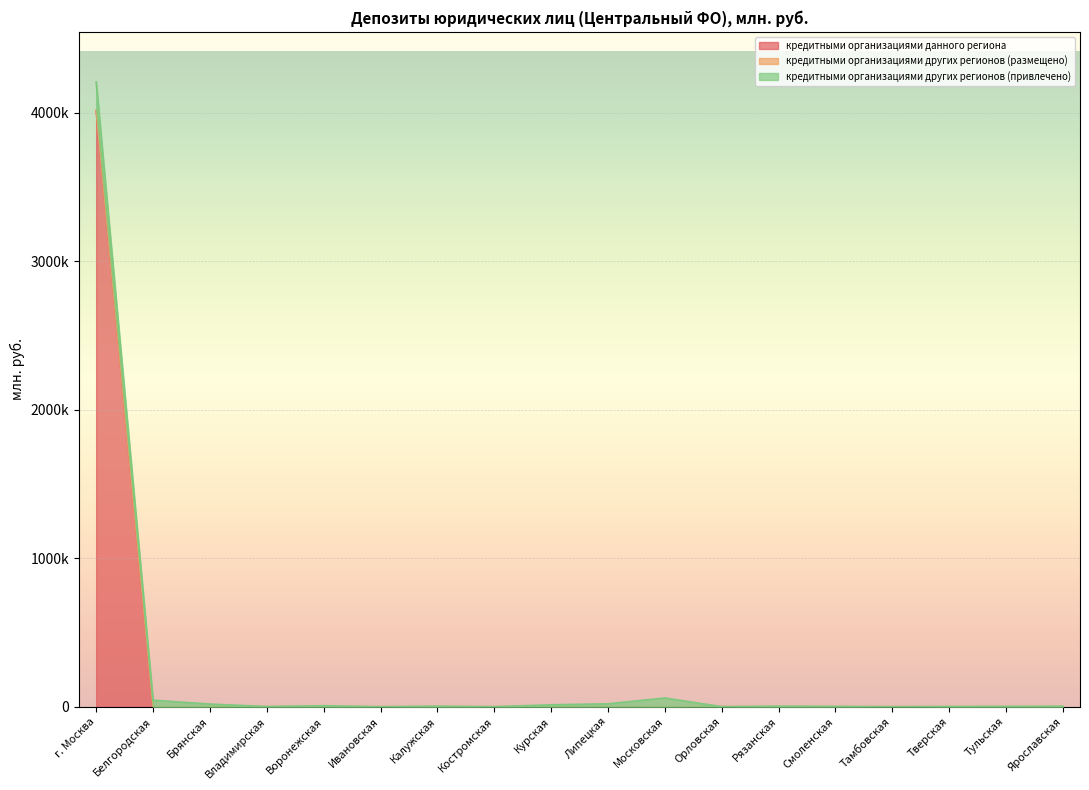

The кредитными организациями данного региона series shows 9 at Тверская. True or false?

False